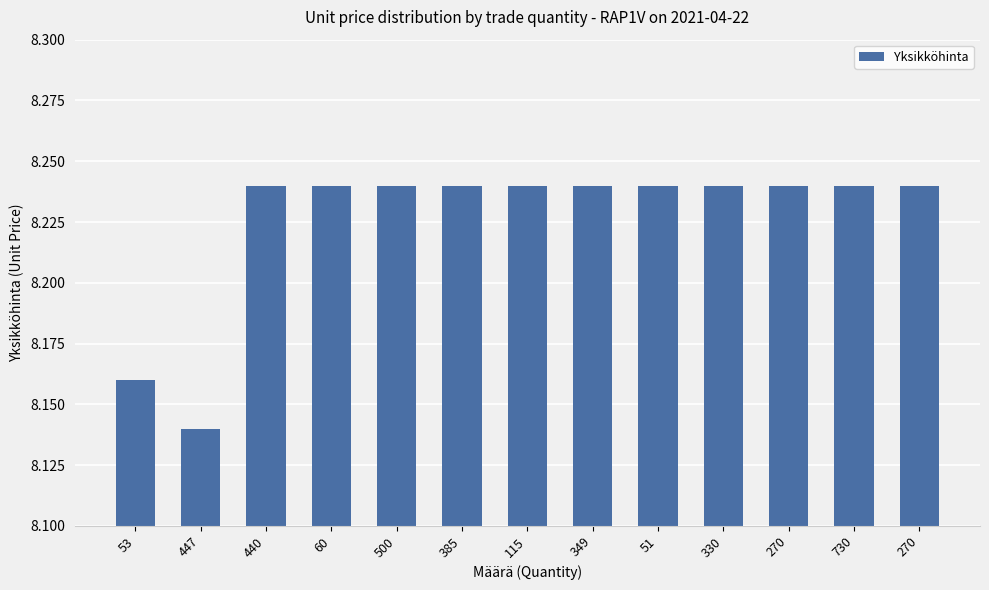

What is the average value?

8.2